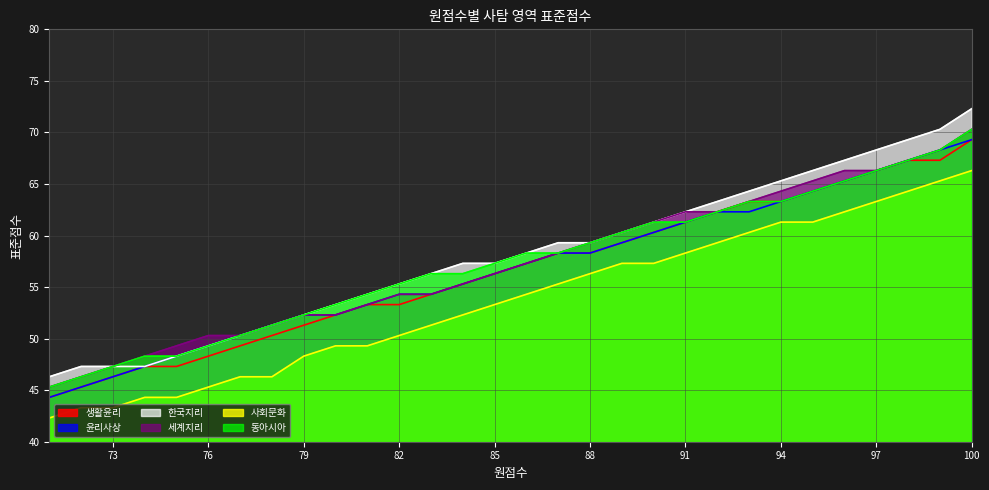

What is the sum of the 사회문화 values at 76 and 91?

103.6